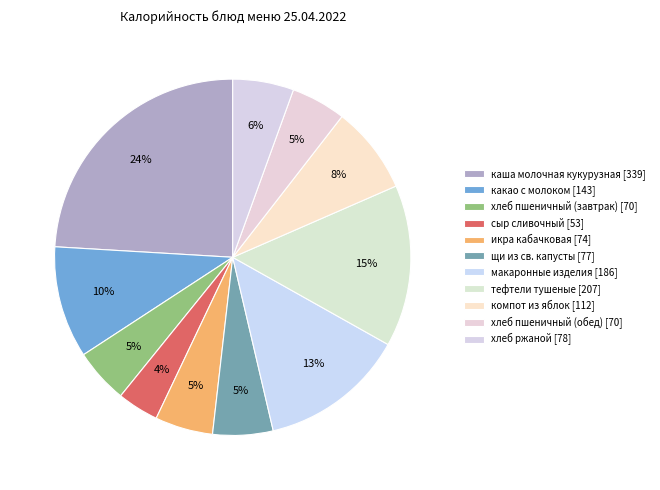

Do щи из св. капусты and сыр сливочный together represent more than half of the pie?

No